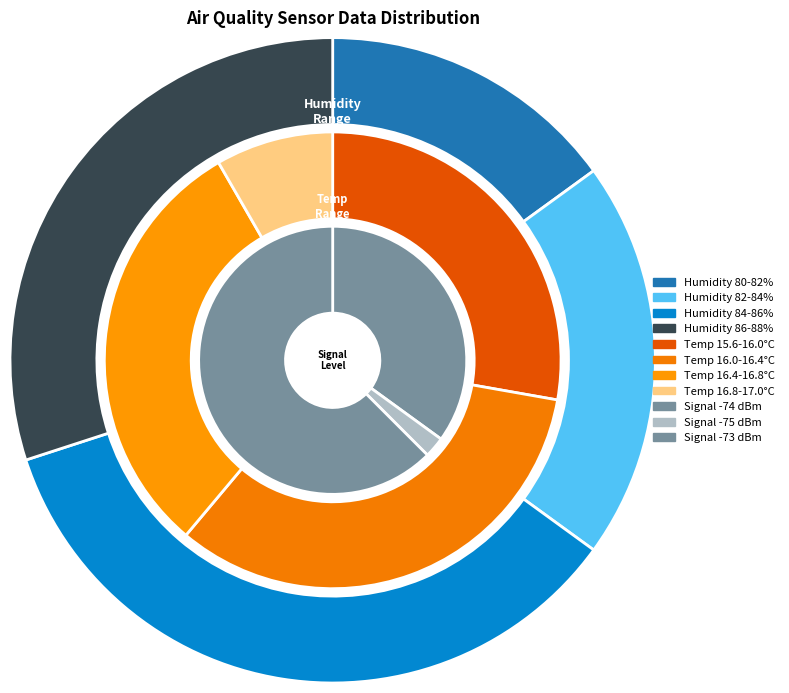

Does any single category account for the majority?

No